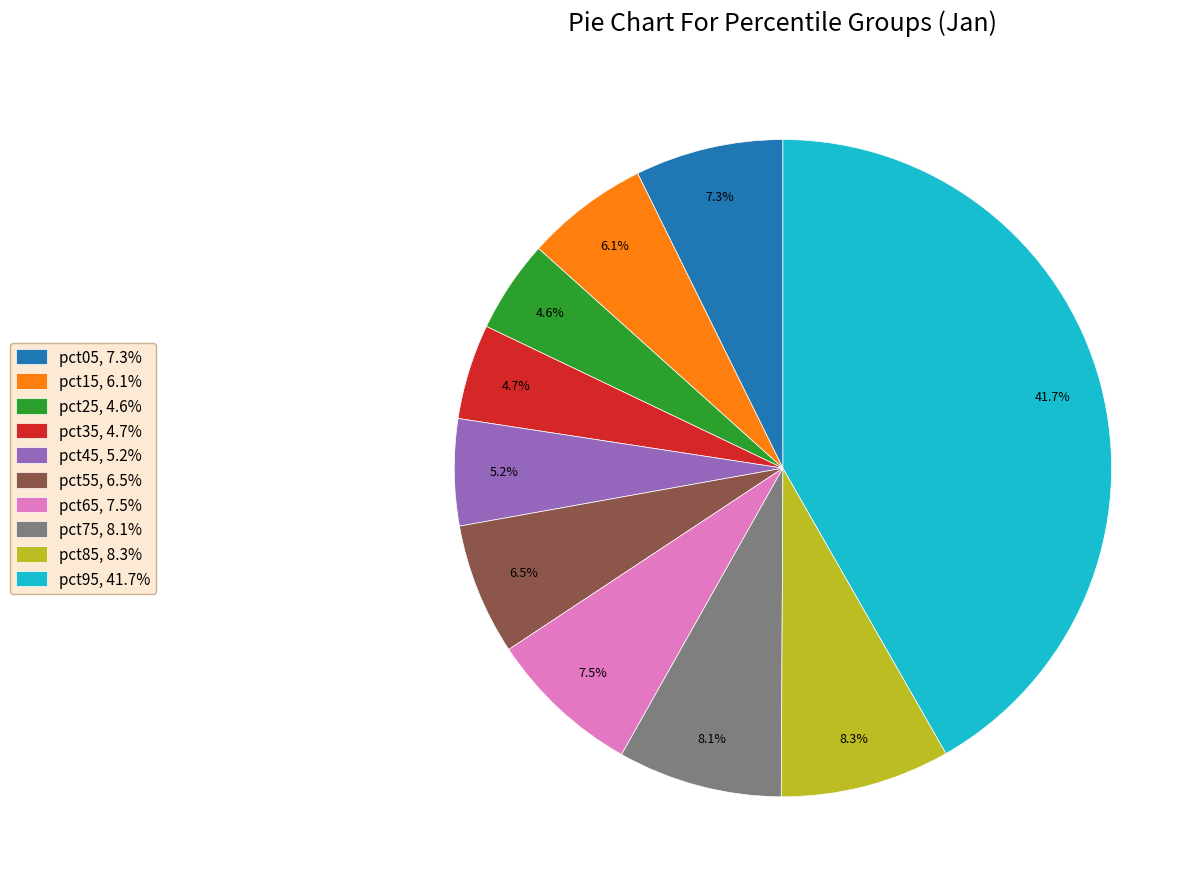

Is it true that pct25 is 5% of the pie?

True